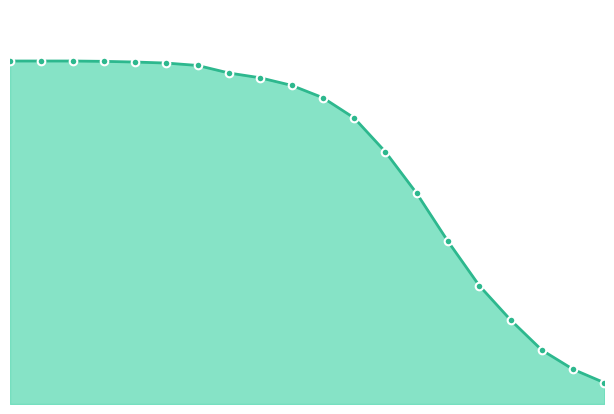

Is this an area chart (filled region under the line)?

Yes